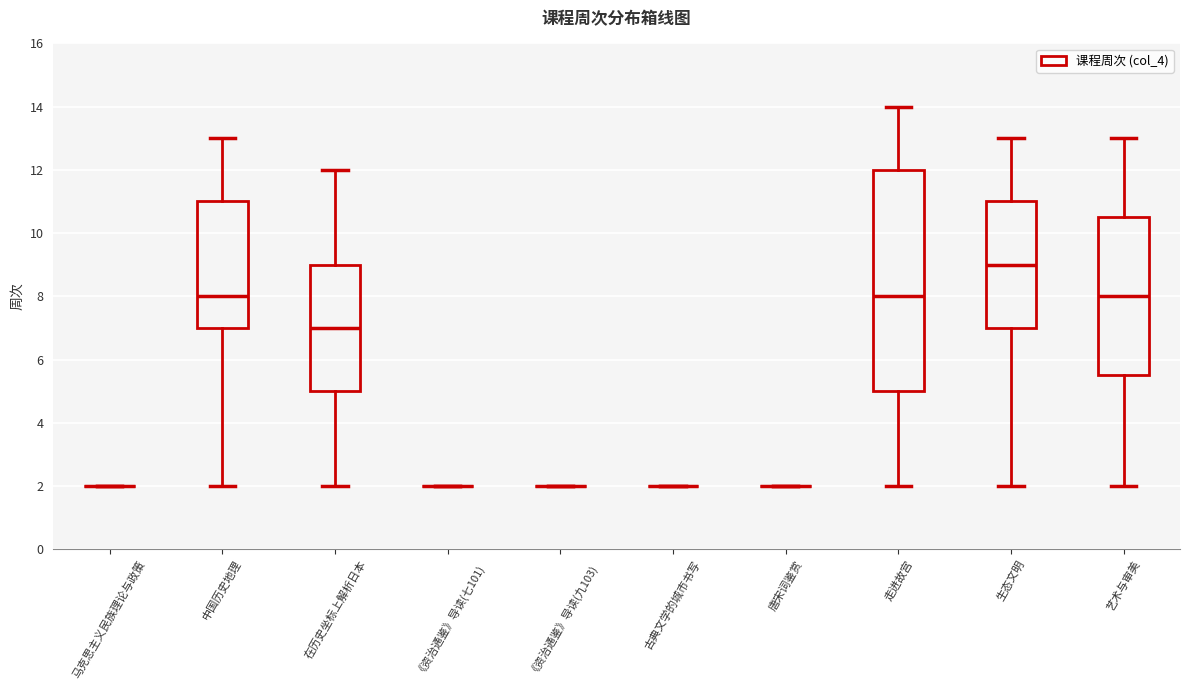

Comparing the boxes themselves (not the whiskers), which one is the tallest?

走进故宫